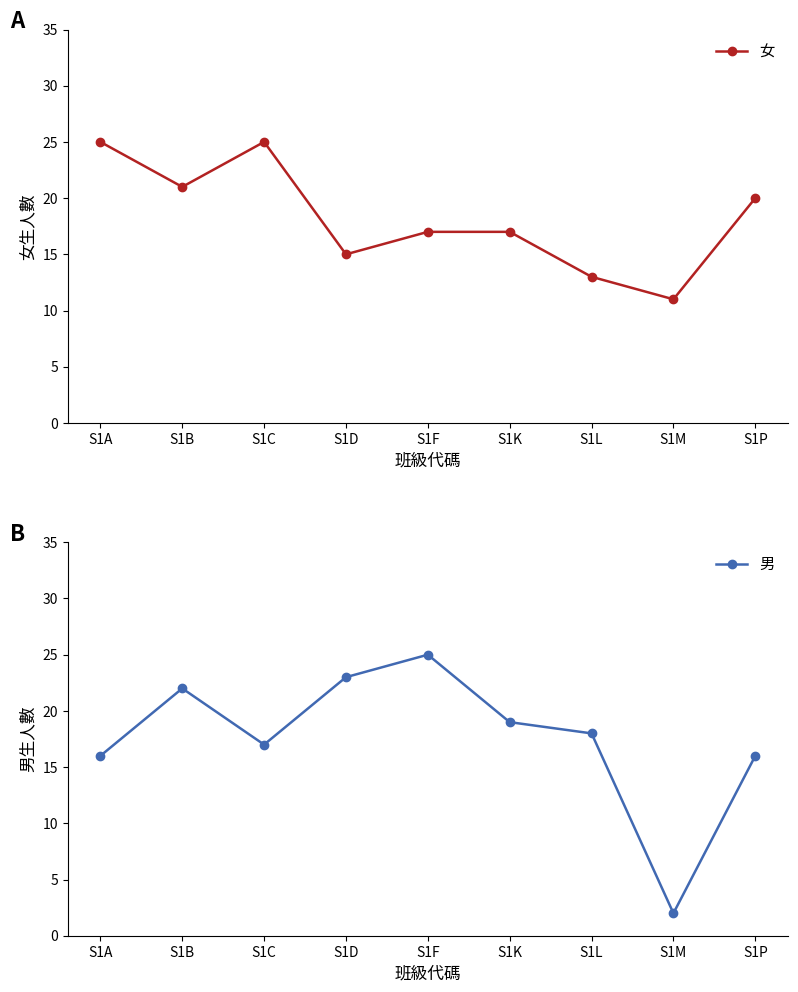

Where does the 男 series first go above 18?

S1B